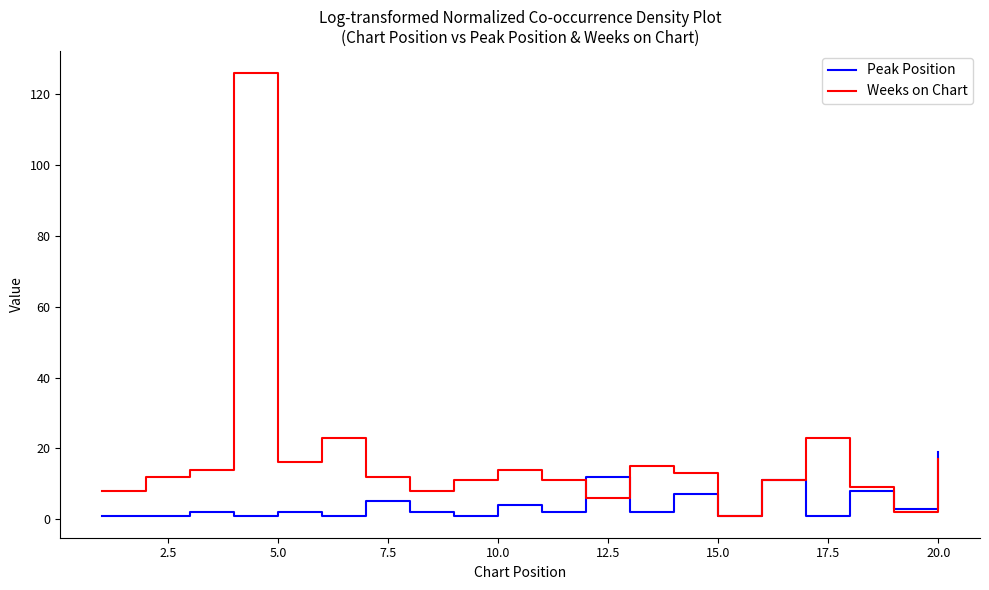

List the series in order of their peak value, highest first.

Weeks on Chart, Peak Position